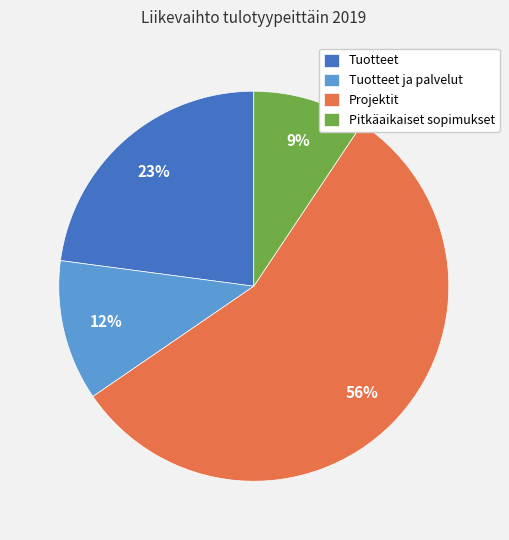

How many segments does this pie chart have?

4